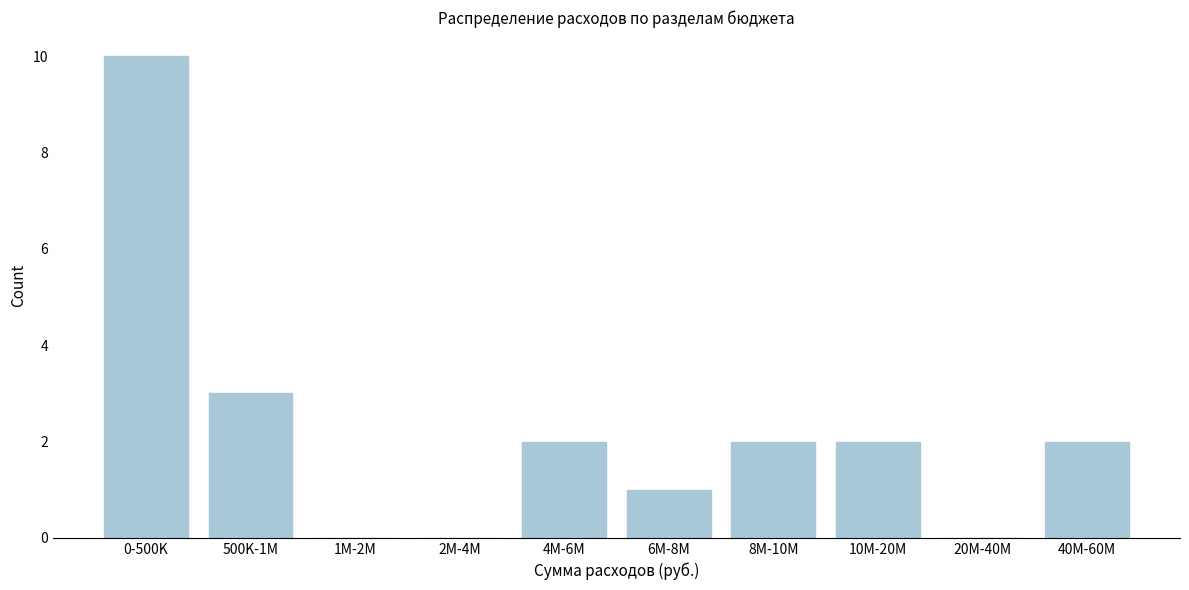

Reading right to left, list all the values displayed in this chart.

40M-60M=2	20M-40M=0	10M-20M=2	8M-10M=2	6M-8M=1	4M-6M=2	2M-4M=0	1M-2M=0	500K-1M=3	0-500K=10